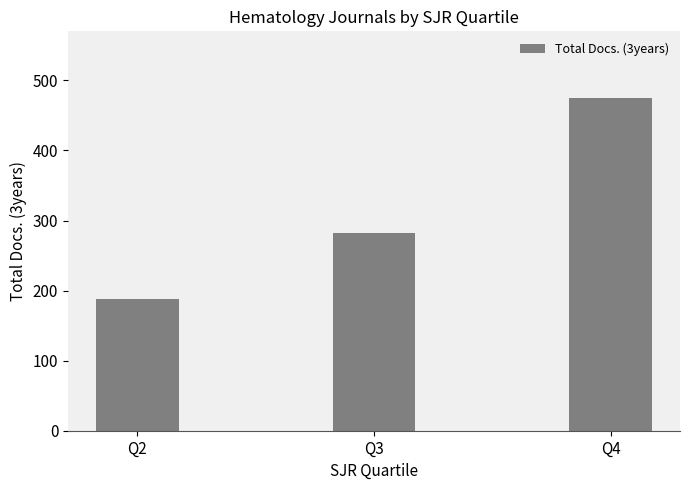

List the labels in order of value, largest first.

Q4, Q3, Q2